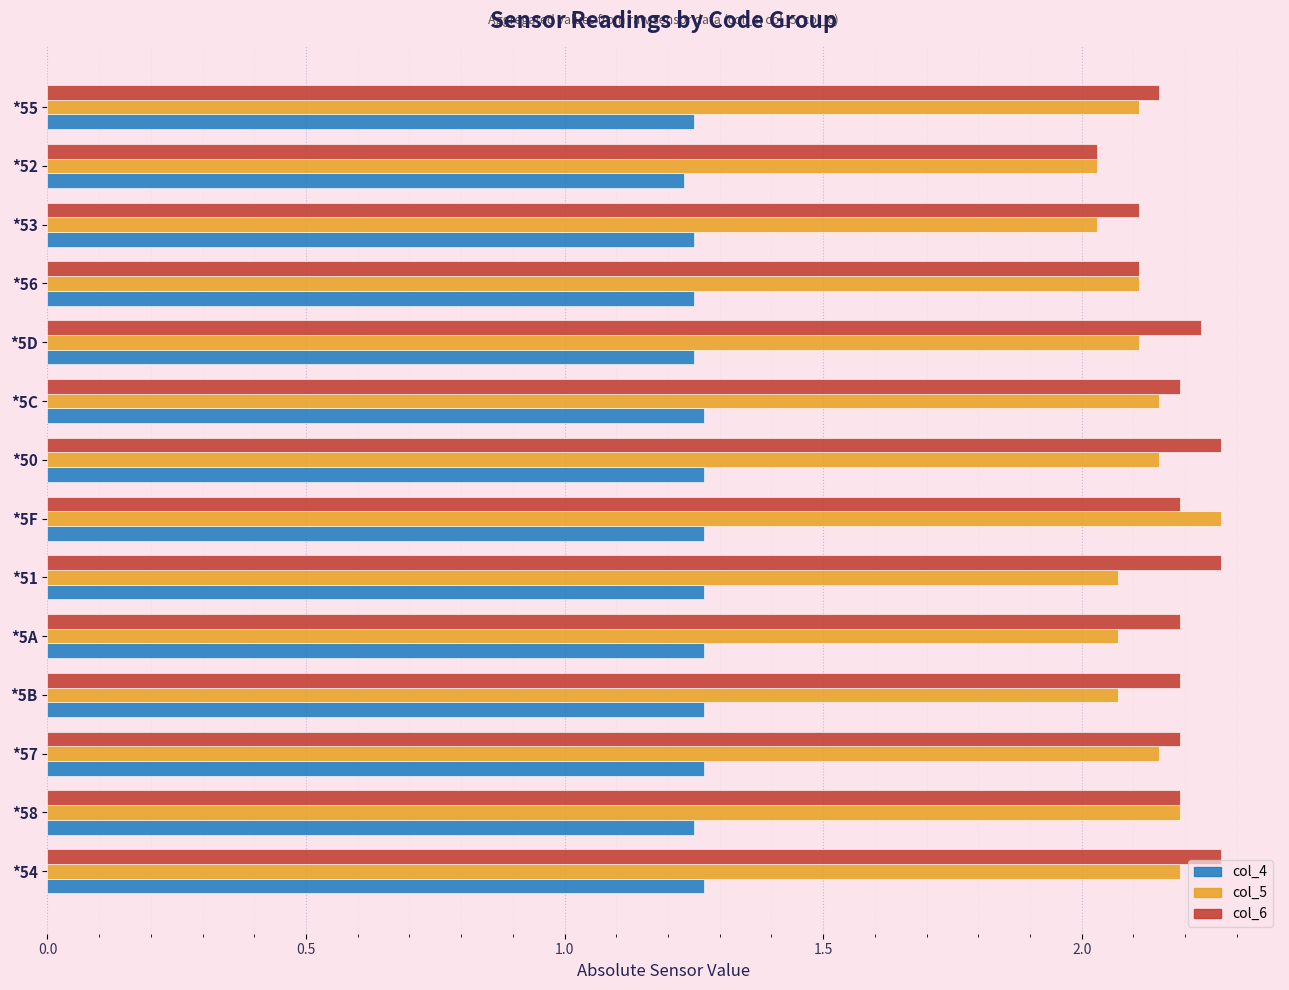

How many col_4 values are between 1 and 2?

14